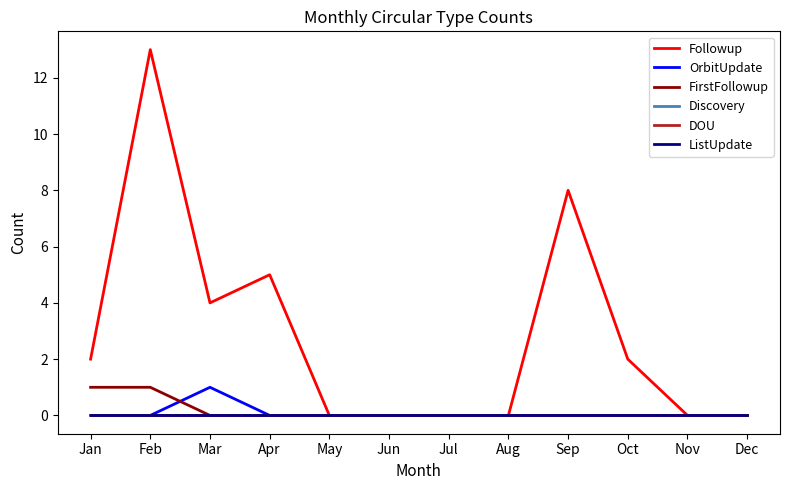

Reading right to left, extract all data points from this chart.

Followup: 0	0	2	8	0	0	0	0	5	4	13	2
OrbitUpdate: 0	0	0	0	0	0	0	0	0	1	0	0
FirstFollowup: 0	0	0	0	0	0	0	0	0	0	1	1
Discovery: 0	0	0	0	0	0	0	0	0	0	0	0
DOU: 0	0	0	0	0	0	0	0	0	0	0	0
ListUpdate: 0	0	0	0	0	0	0	0	0	0	0	0